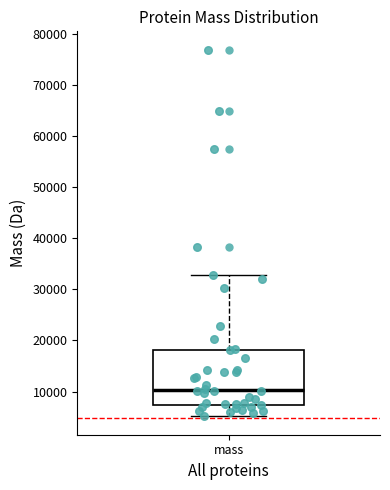

Read this box plot against the y-axis: the position of the median line, the range covered by the box, and the ends of both whiskers. The values are not printed on the chart, so give them approximately, as read against the axis.

median 10000, box 7000 to 18000, whiskers 5000 to 33000